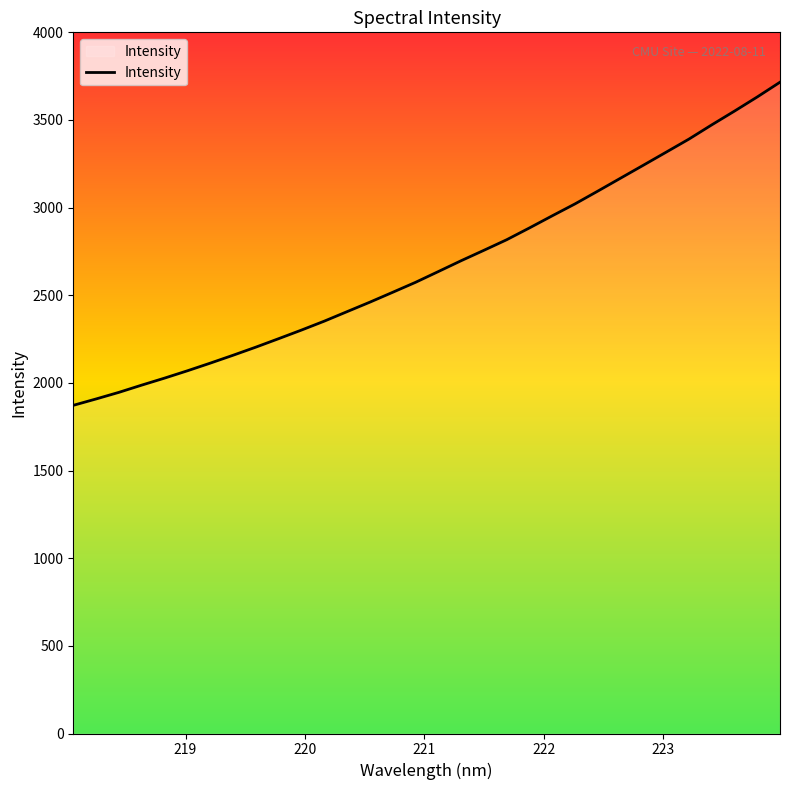

What is the difference between the maximum and minimum values?

1843.4